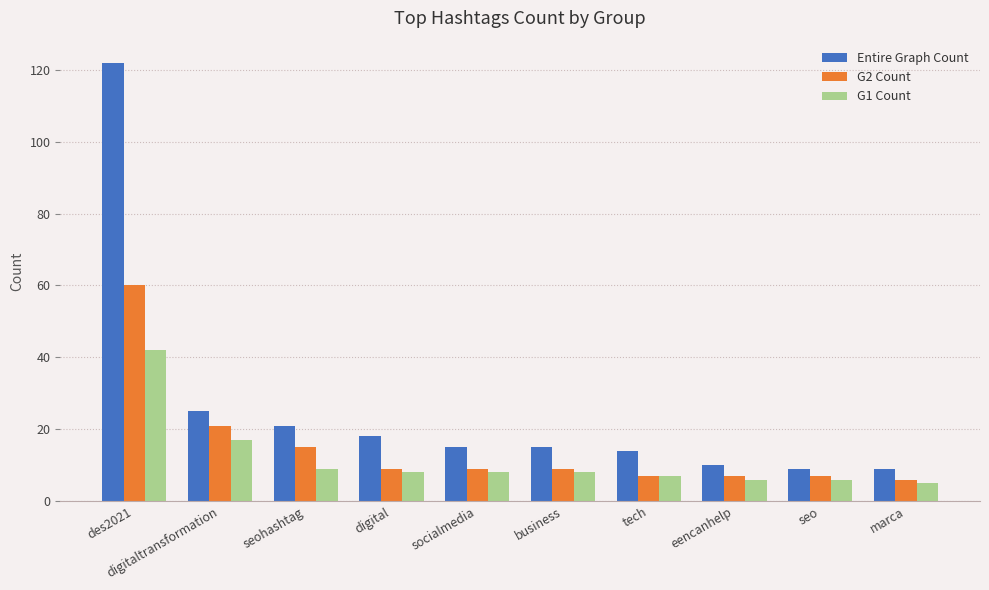

What value does the Entire Graph Count series have at eencanhelp, to the nearest 10?

10